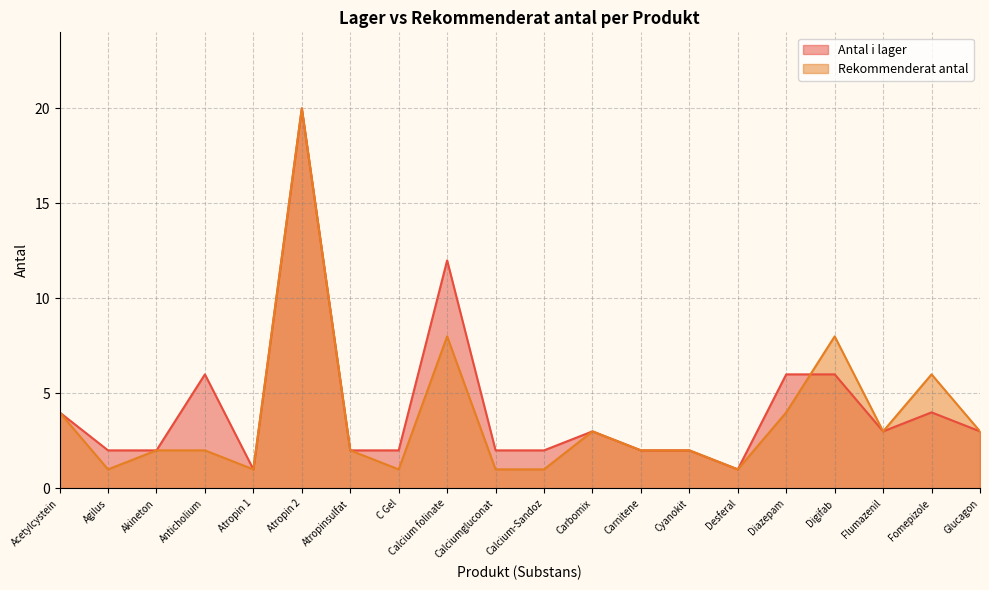

Which series has the widest spread of values?

Antal i lager